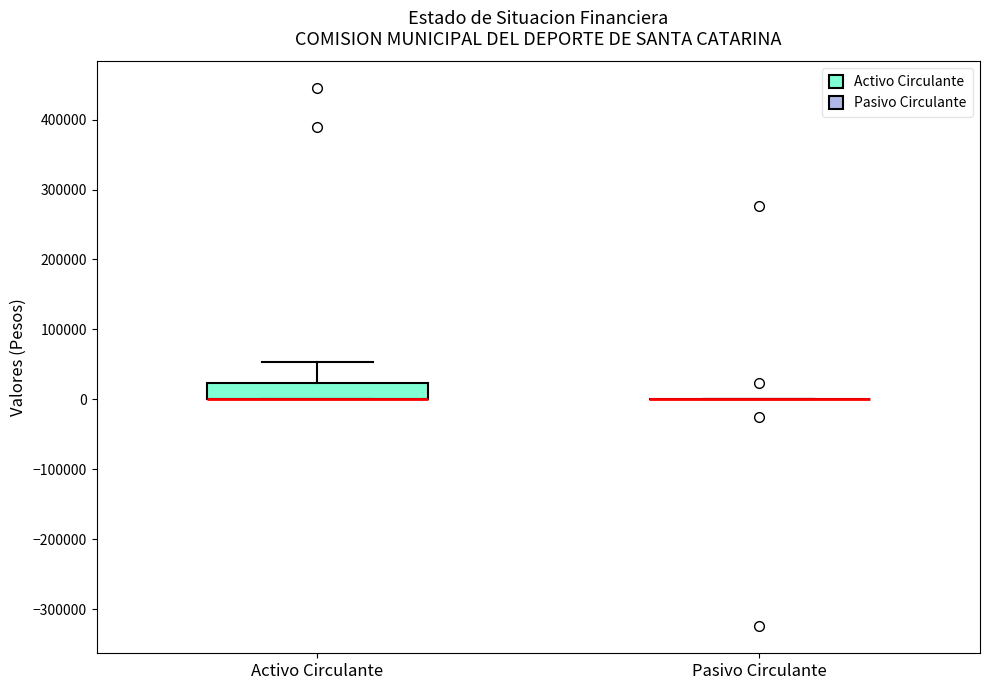

Reading left to right, read every box against the y-axis: the position of its median line, the range the box covers, and the ends of its whiskers. The values are not printed on the chart, so give them approximately, as read against the axis.

Activo Circulante: median 0 (drawn on the box's lower edge), box 0 to 20000, whiskers 0 to 50000
Pasivo Circulante: box collapsed to a line at 0, whiskers 0 to 0